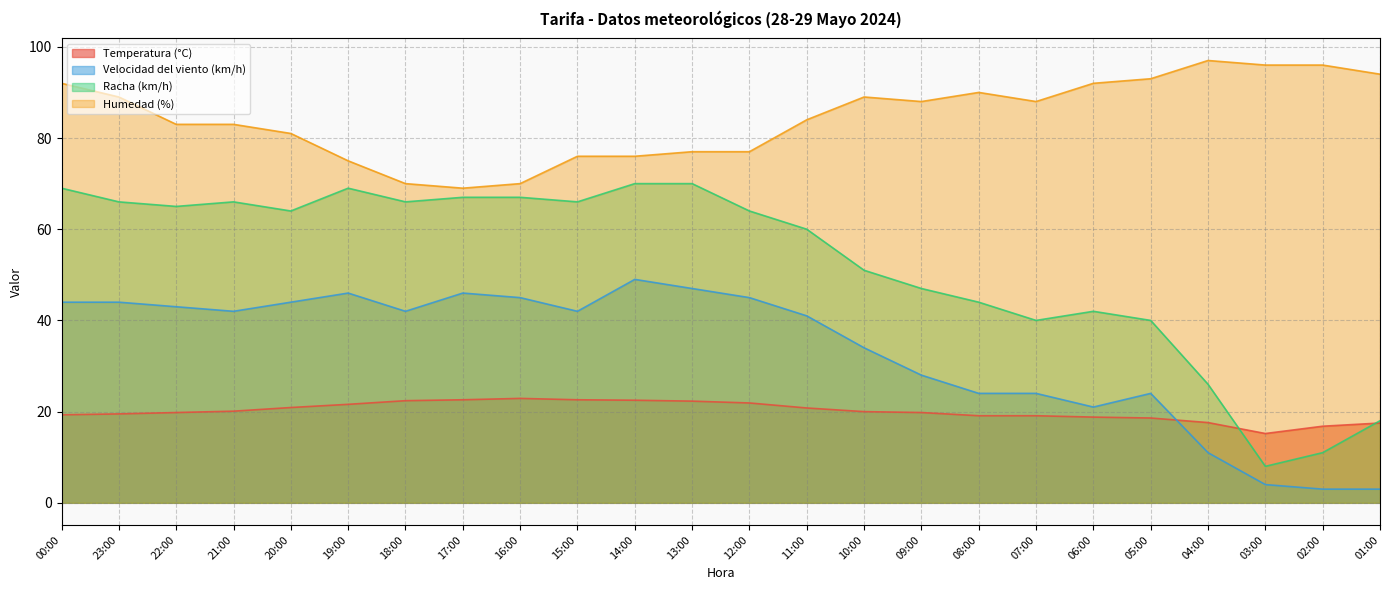

Is the value of Velocidad del viento (km/h) at 04:00 greater than the value of Humedad (%) at 04:00?

No